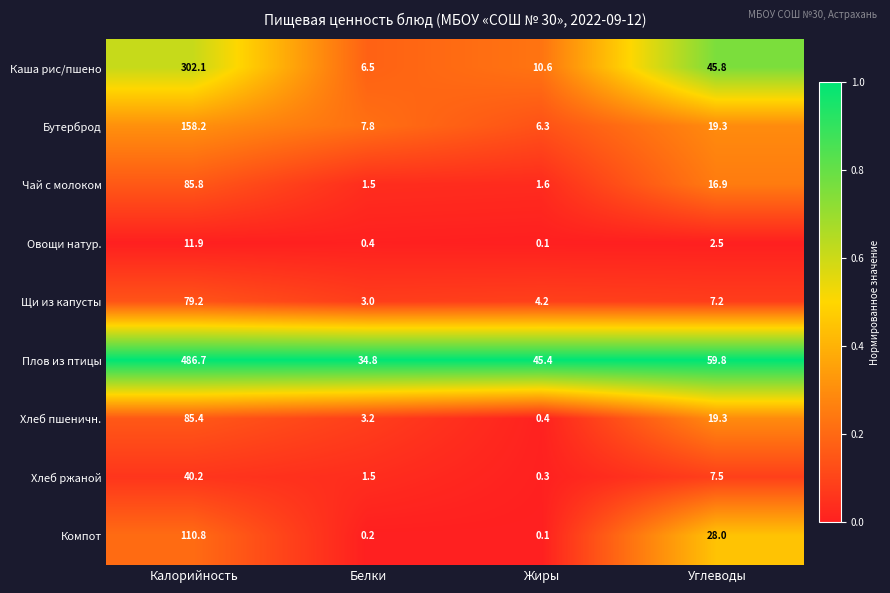

Which category has the lowest value in the Чай с молоком series?

Белки